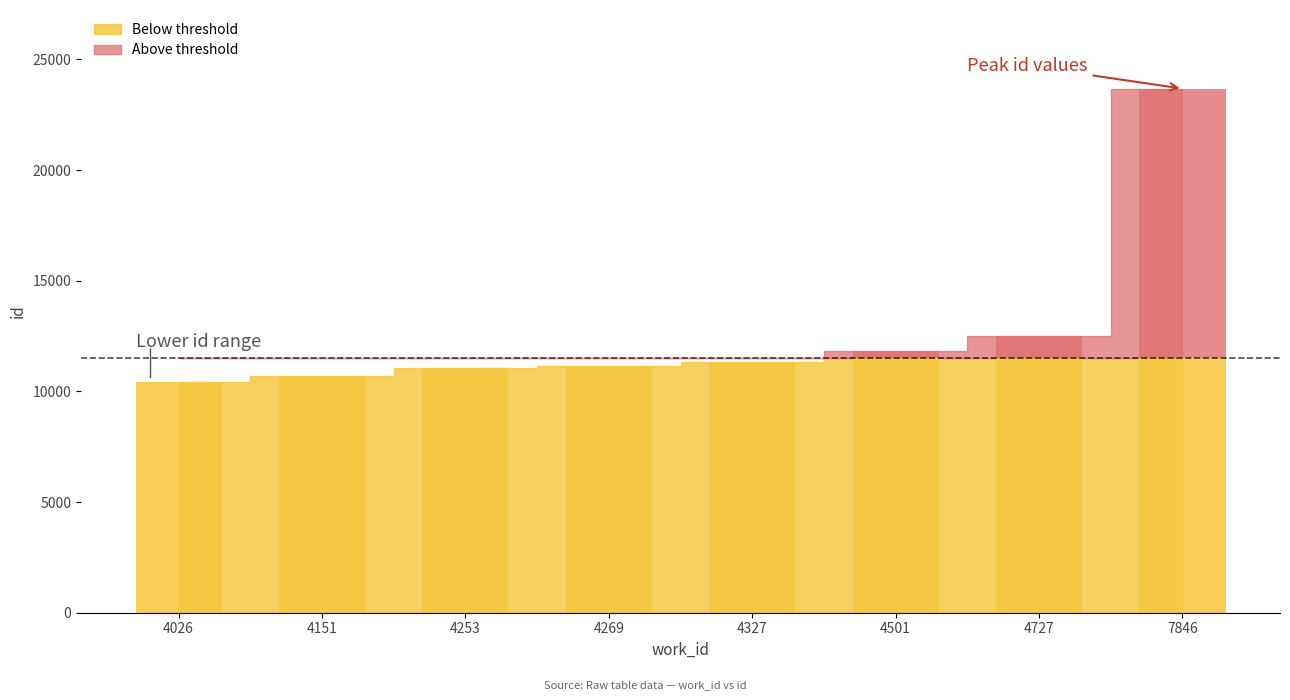

What is the difference between the maximum and minimum values?

13250